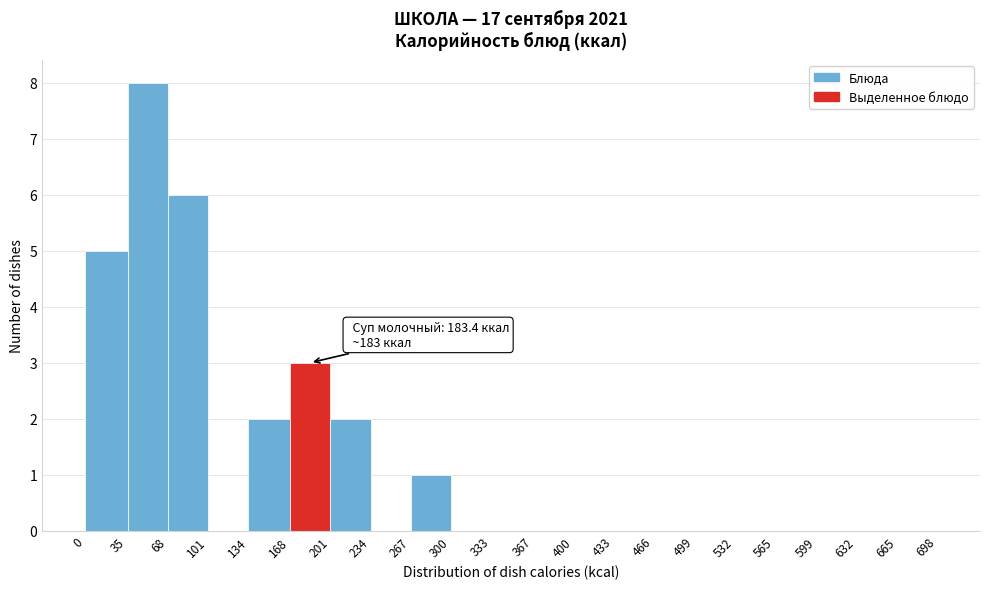

Over which range of the x-axis is the bar tallest?

35 to 68